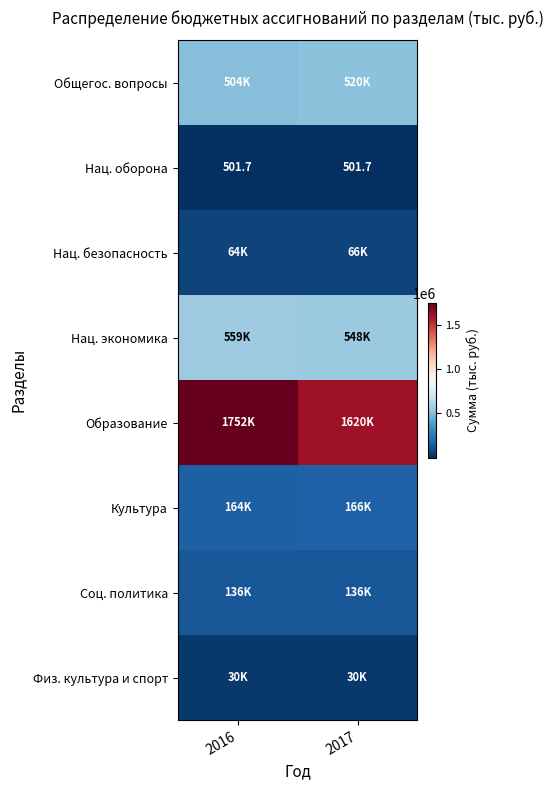

At which label does Общегос. вопросы reach its peak?

2017